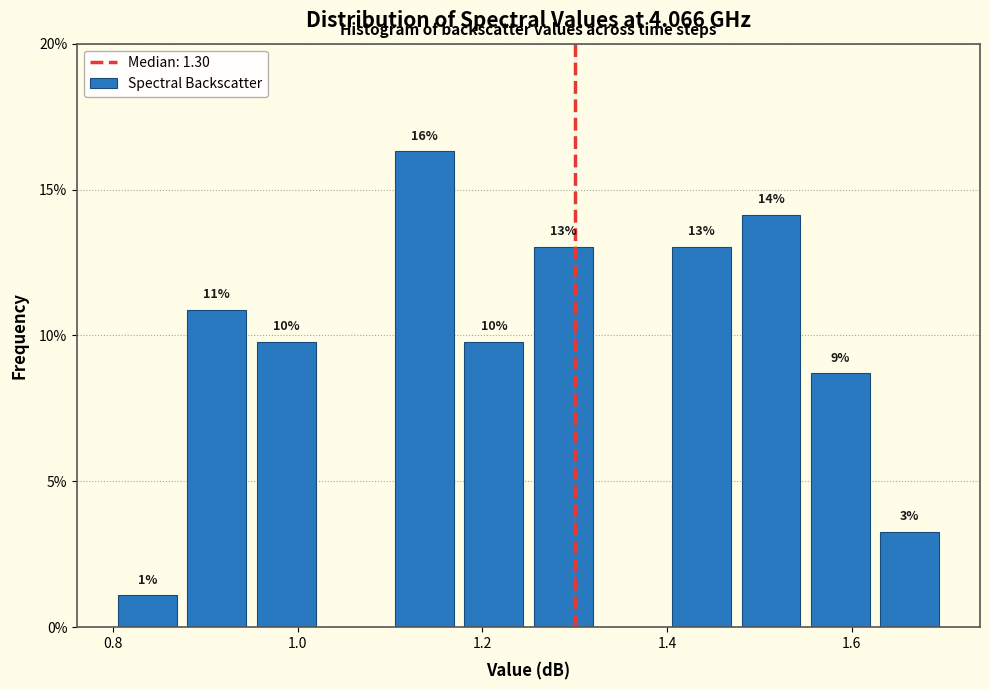

Read against the x-axis, roughly where is the centre of the tallest bar?

1.14